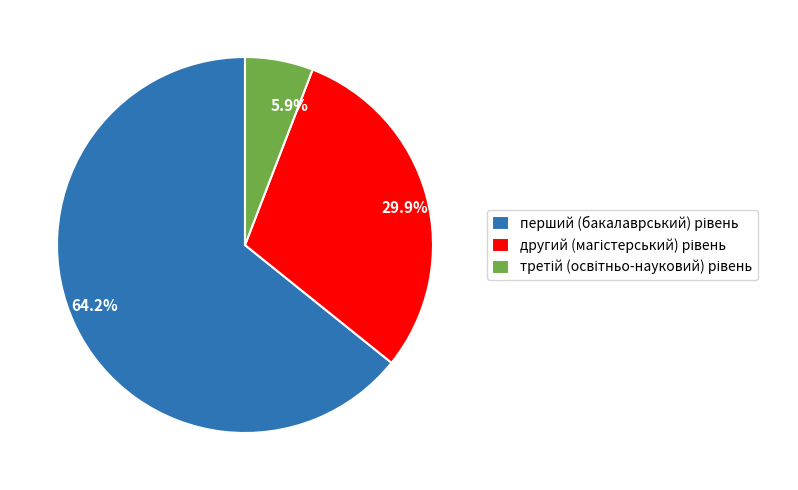

Does any single category account for the majority?

Yes